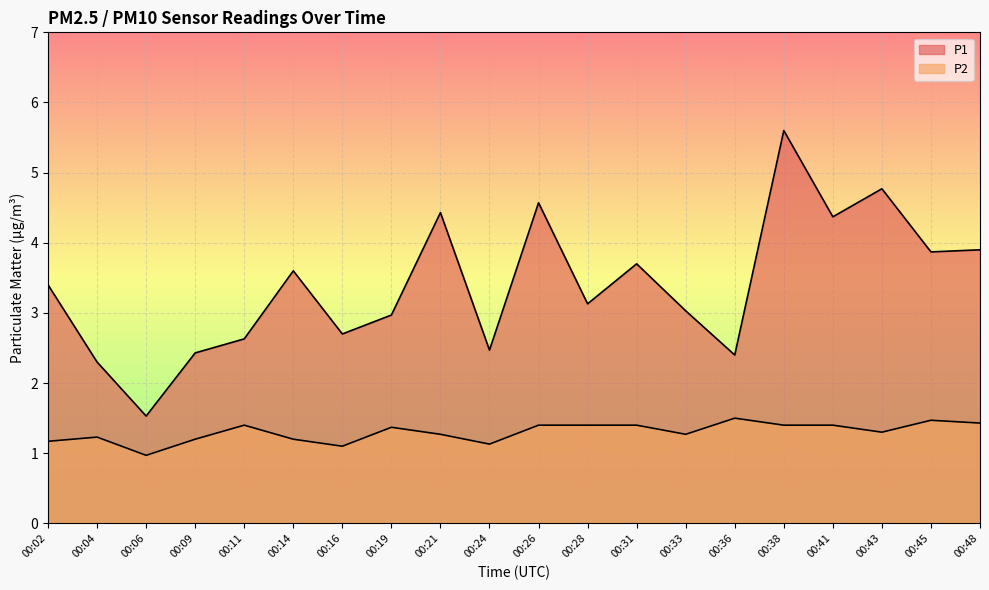

True or false: P2 and P1 intersect in this chart.

False